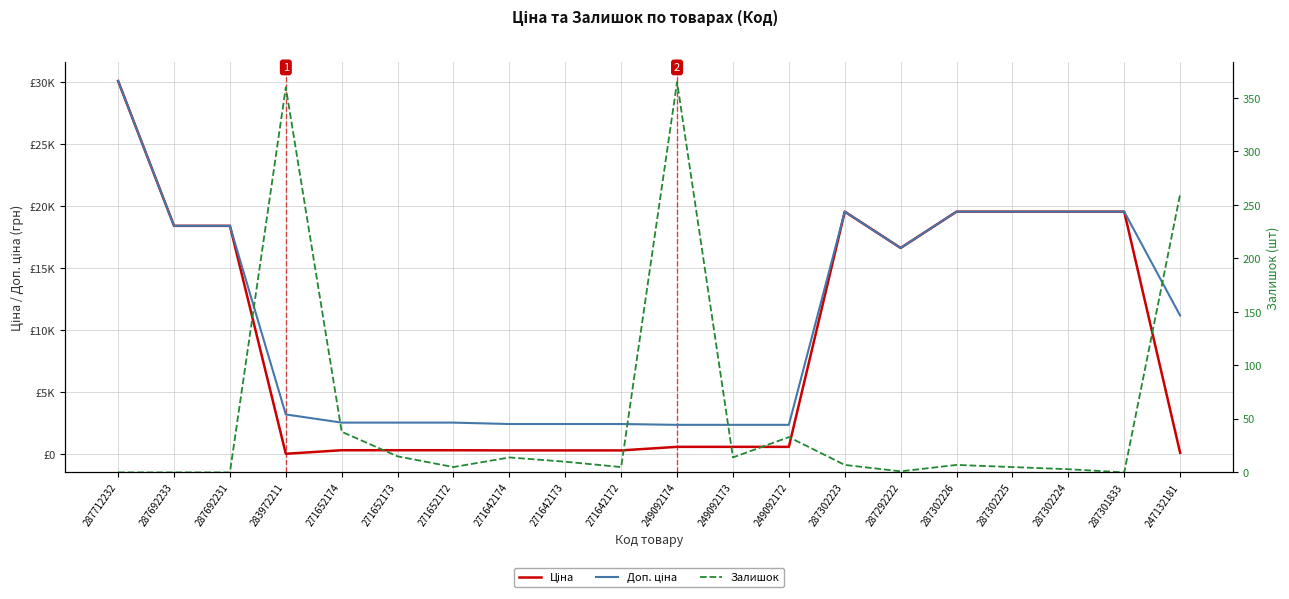

What is the maximum value for Доп. ціна?

30102.8